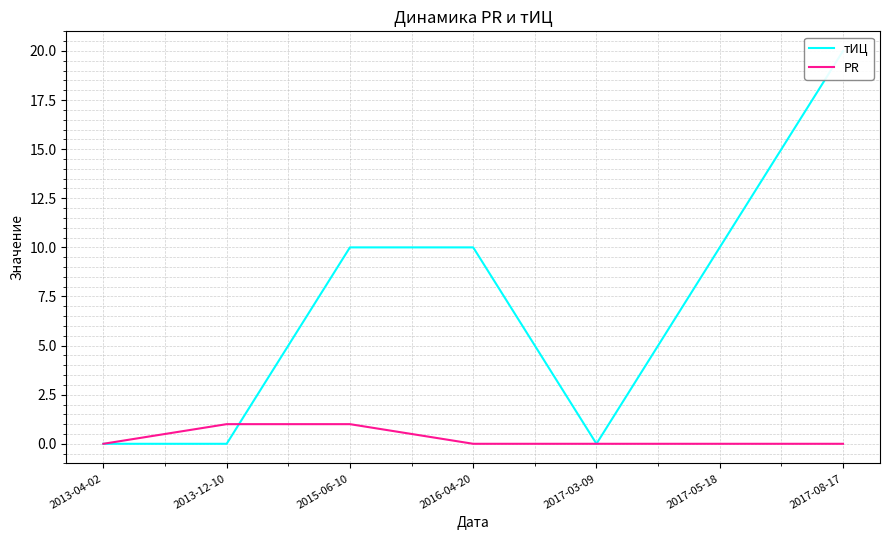

What is the sum of all PR values?

2